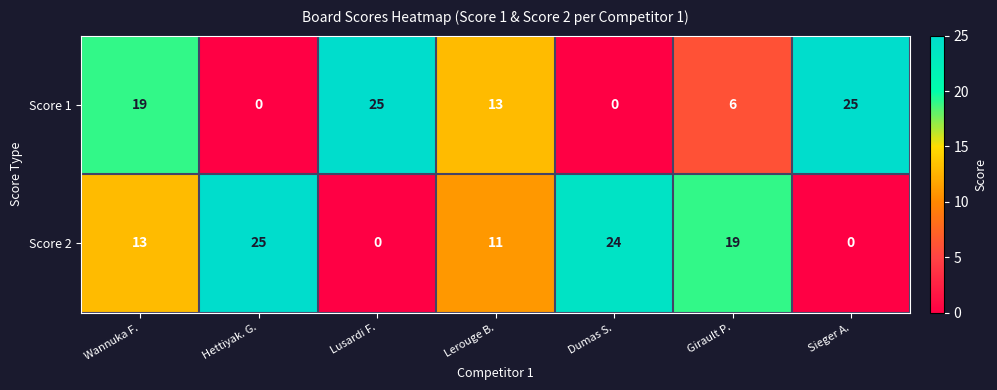

At which category is the sum across all series the highest?

Wannuka F.